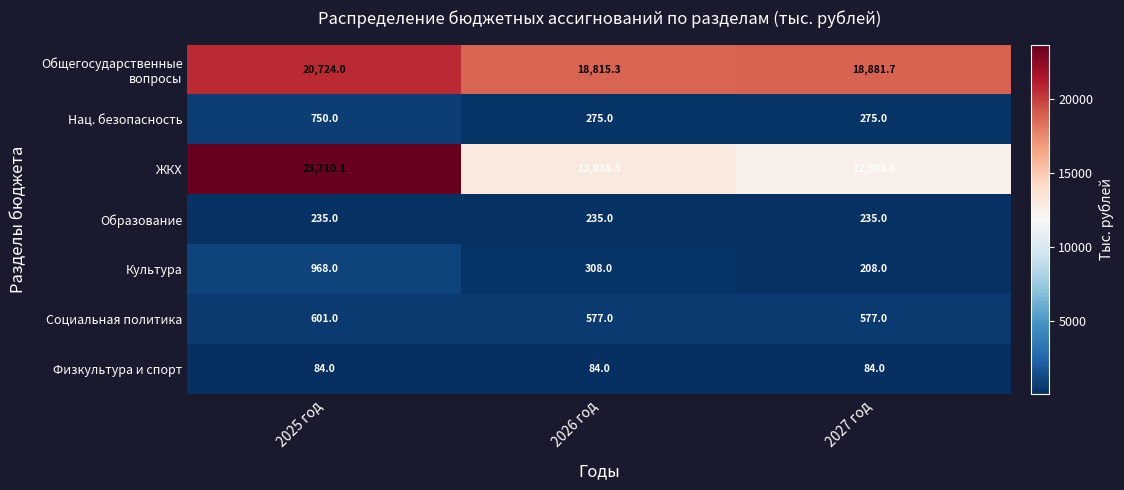

Which label corresponds to the largest value in the chart?

2025 год